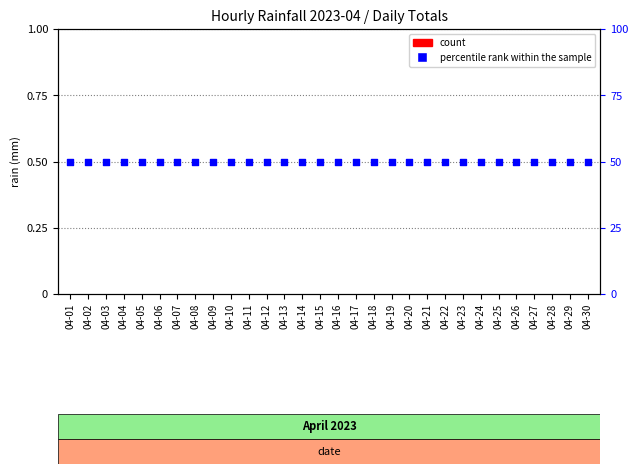

Which series has the widest spread of Y values?

count